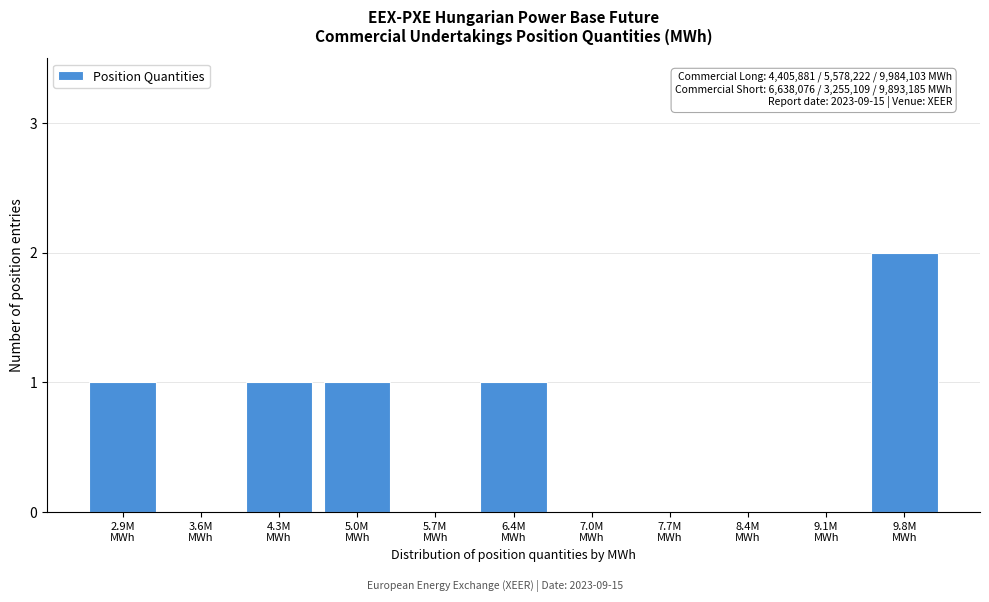

How many data points does each series have?

11